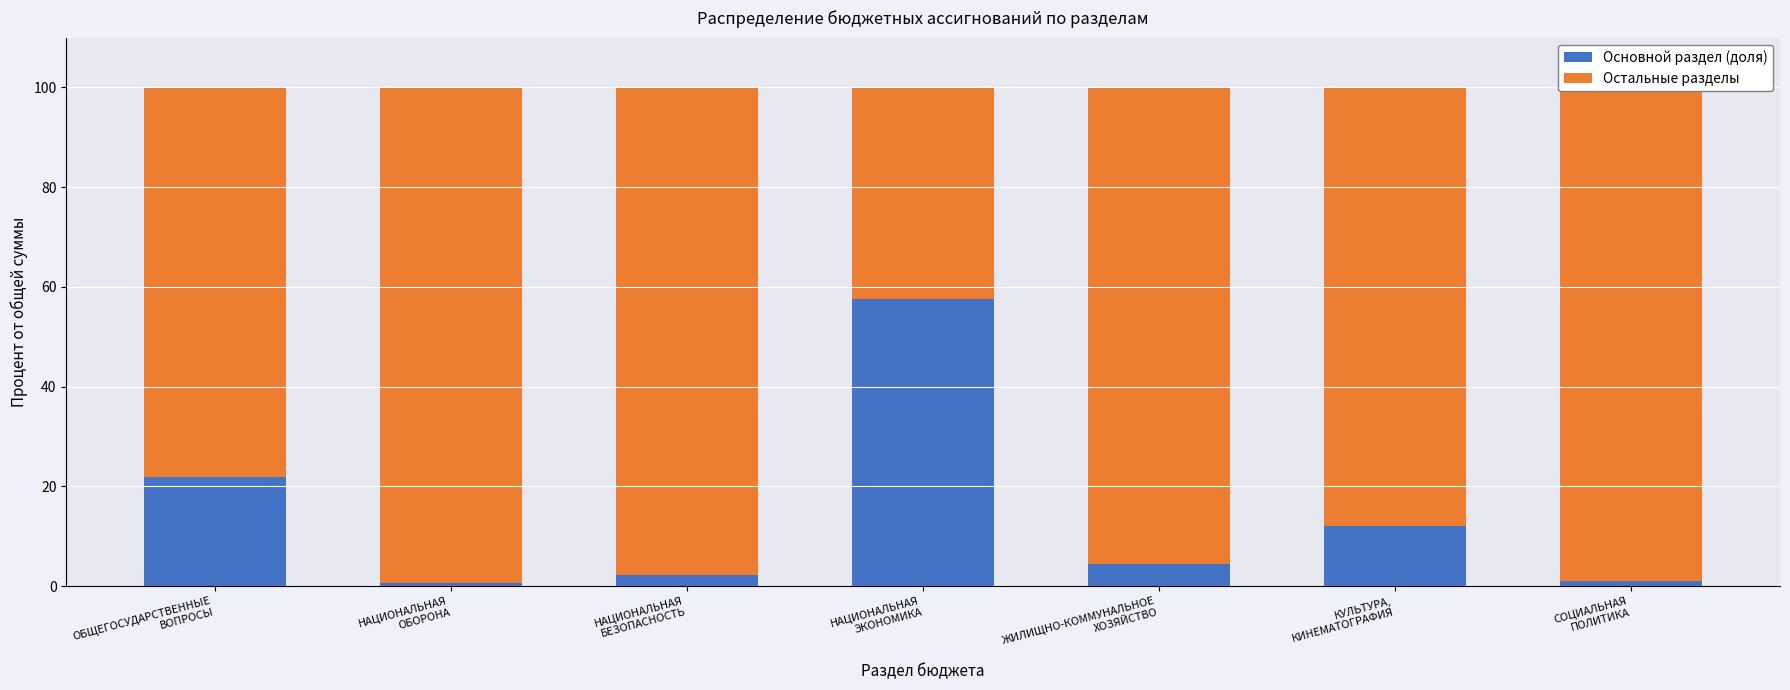

What is the difference between the second highest and second lowest values in the Основной раздел (доля) series?

20.9